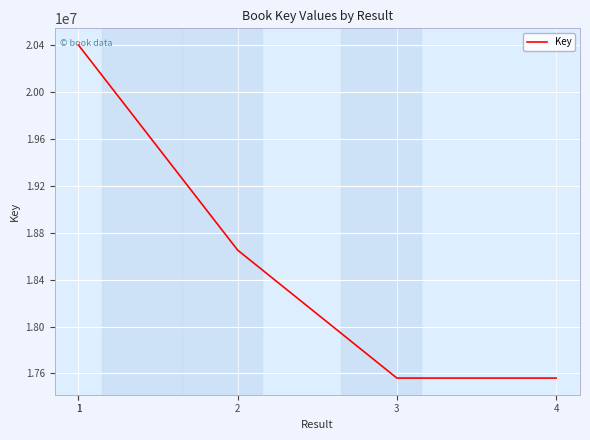

True or false: the data shows 20401883 at 1.

True